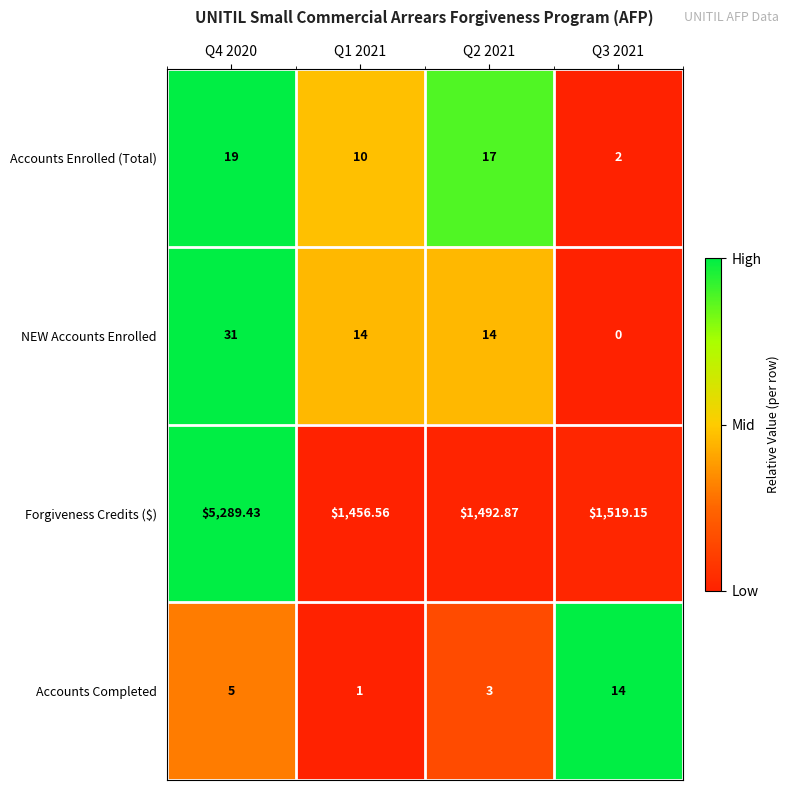

Which series has the widest spread of values?

Forgiveness Credits ($)